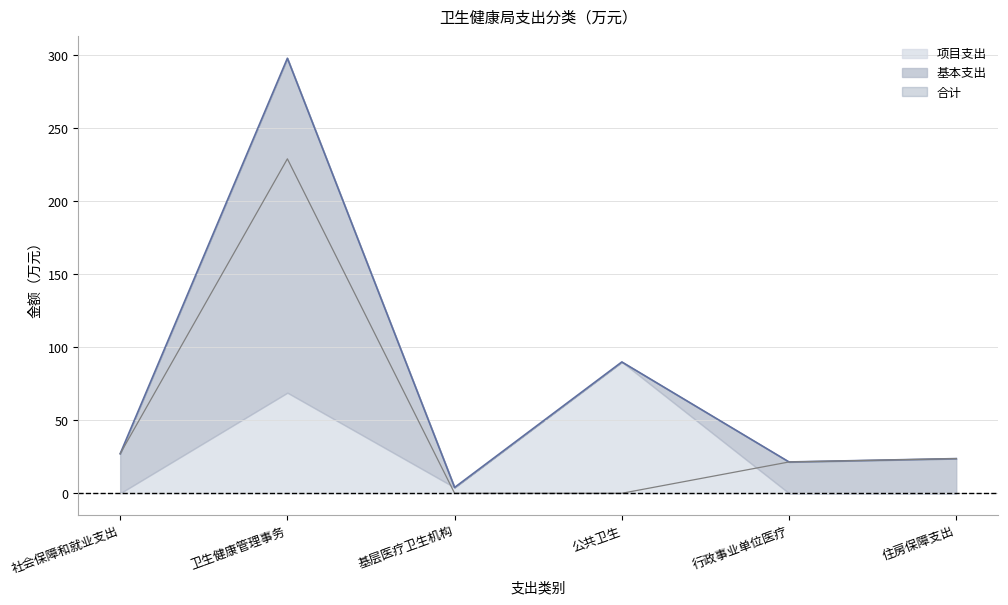

In 基本支出线, how many points are higher than both neighbors (excluding endpoints)?

1